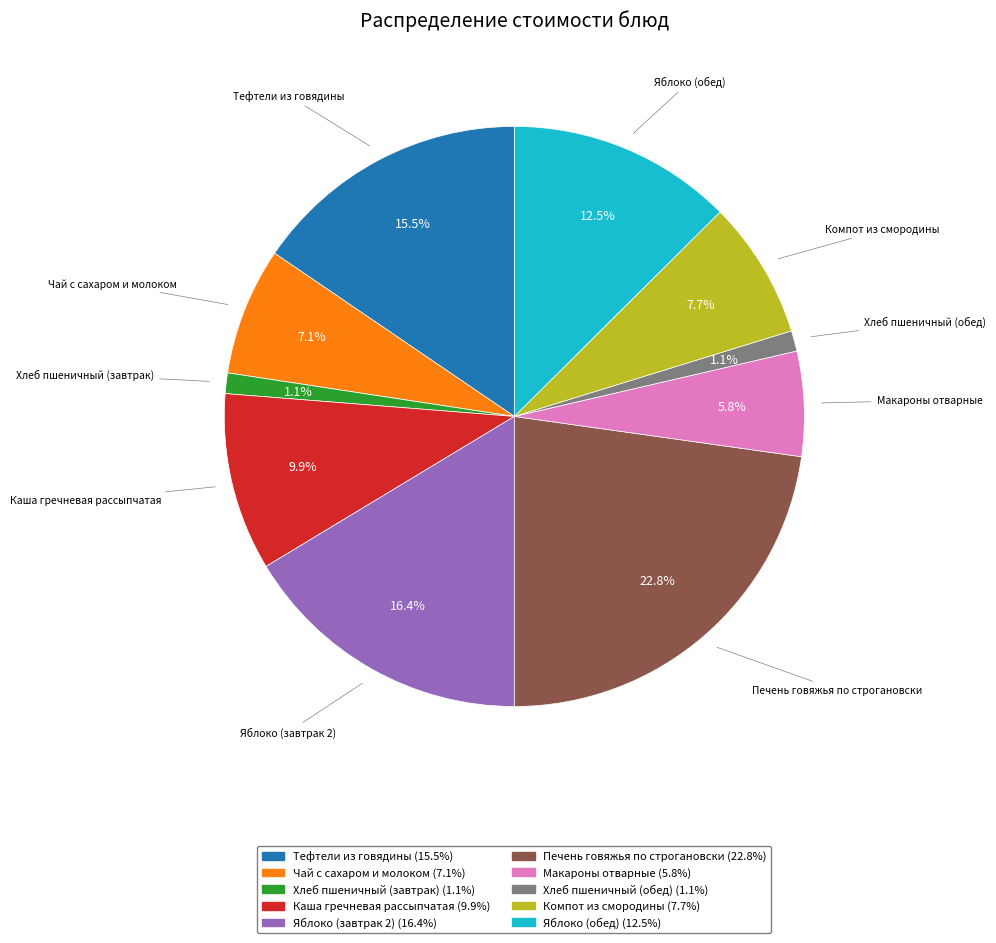

Which has a higher value, Компот из смородины or Хлеб пшеничный (завтрак)?

Компот из смородины